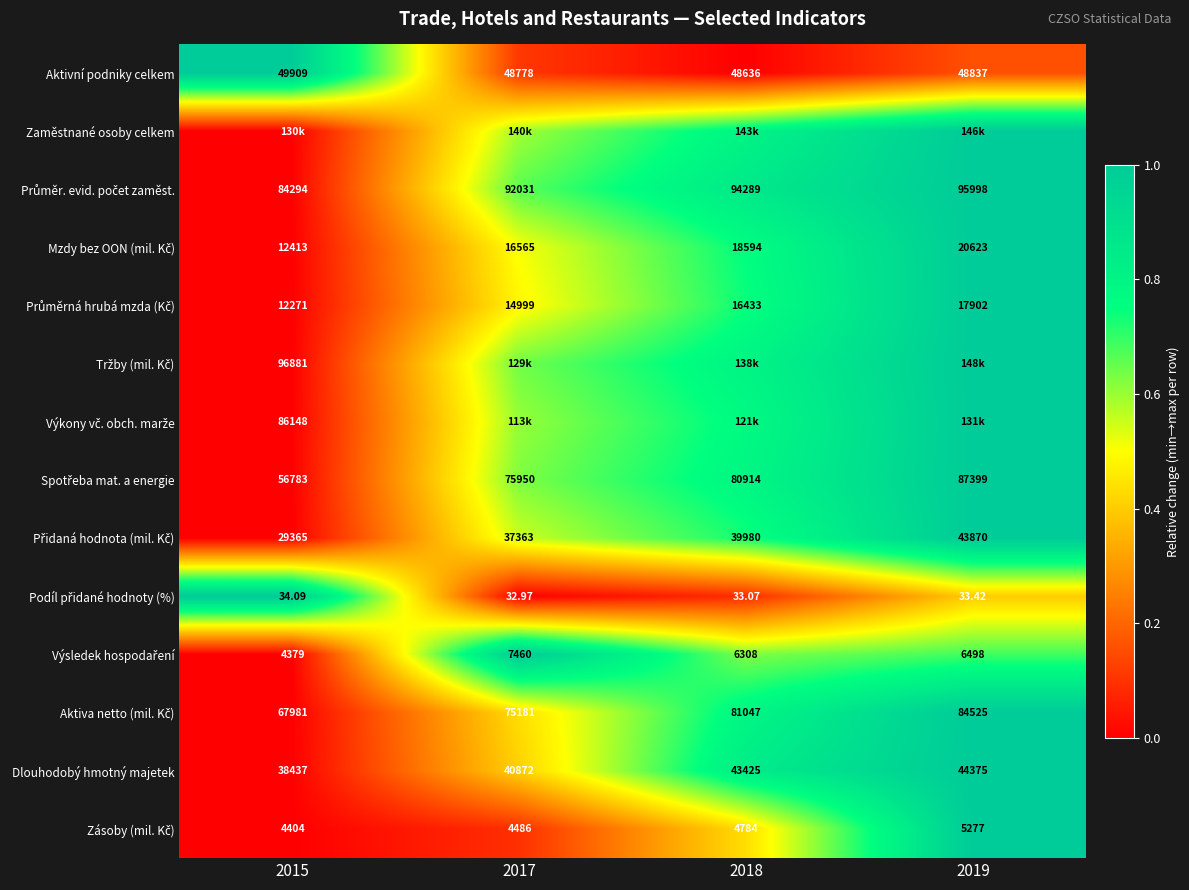

Count the Zaměstnané osoby celkem values in the range 0 to 1.

4